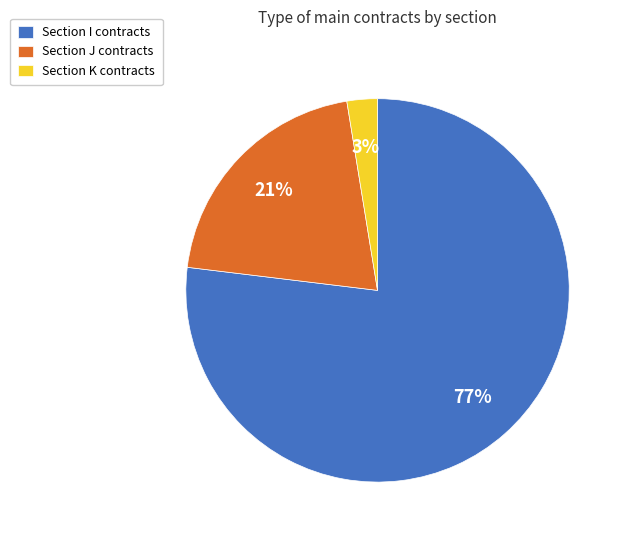

Do Section J contracts and Section K contracts together represent more than half of the pie?

No